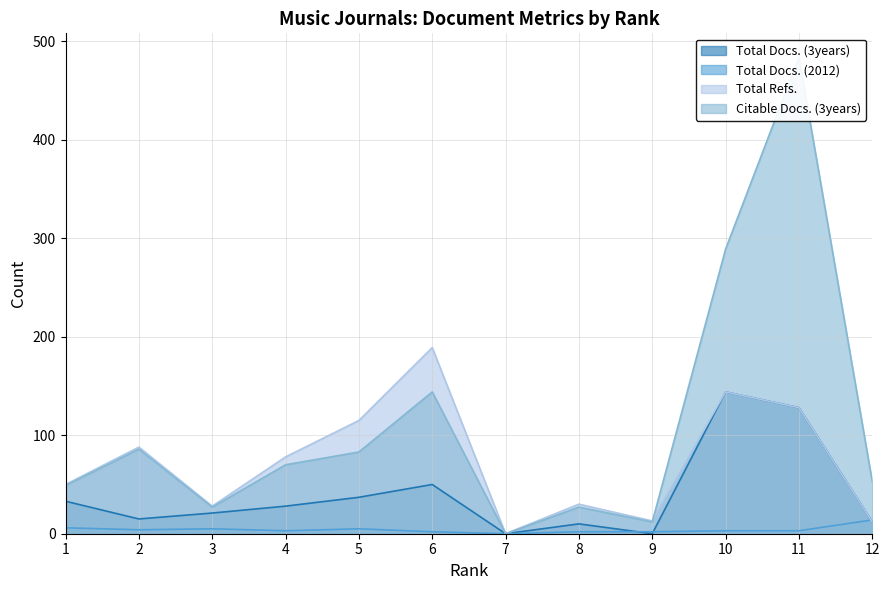

Which label corresponds to the smallest value in the chart?

7